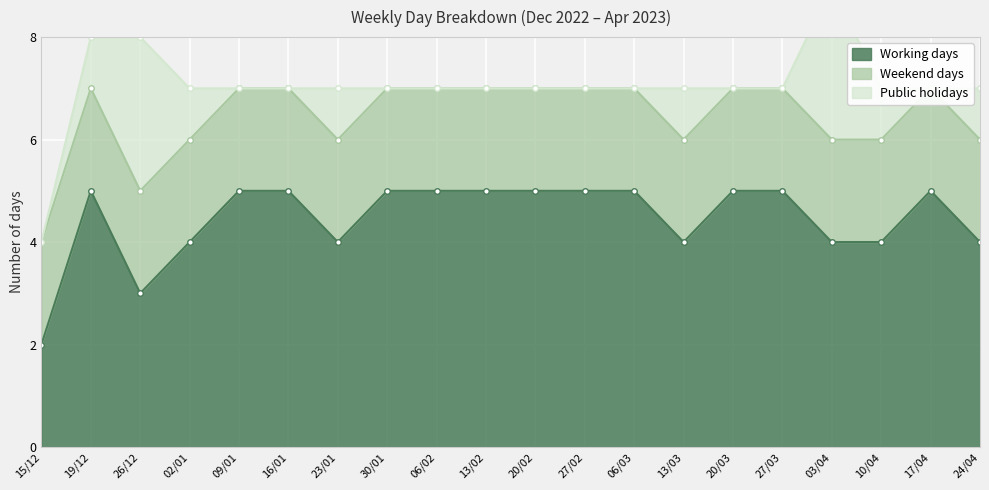

Count the number of data series in this chart.

3